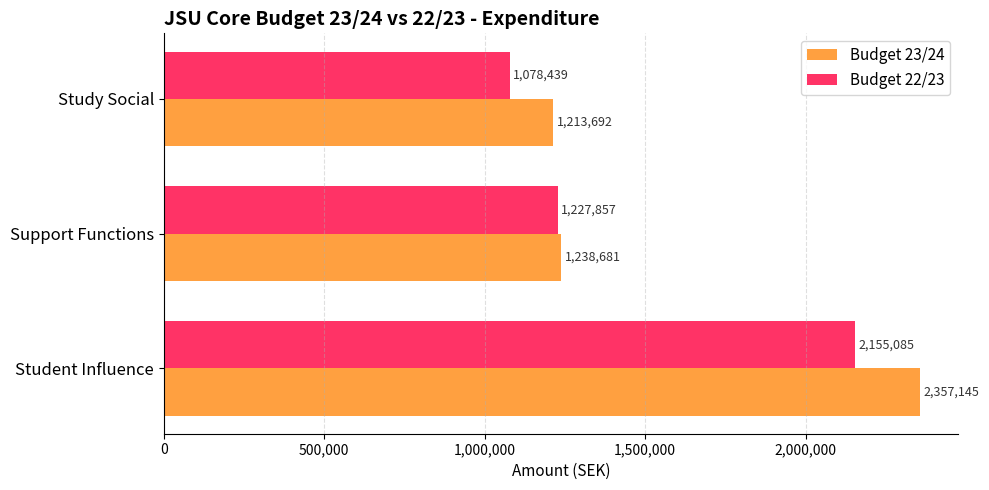

The value of Budget 23/24 at Study Social is 1213692.4. True or false?

True